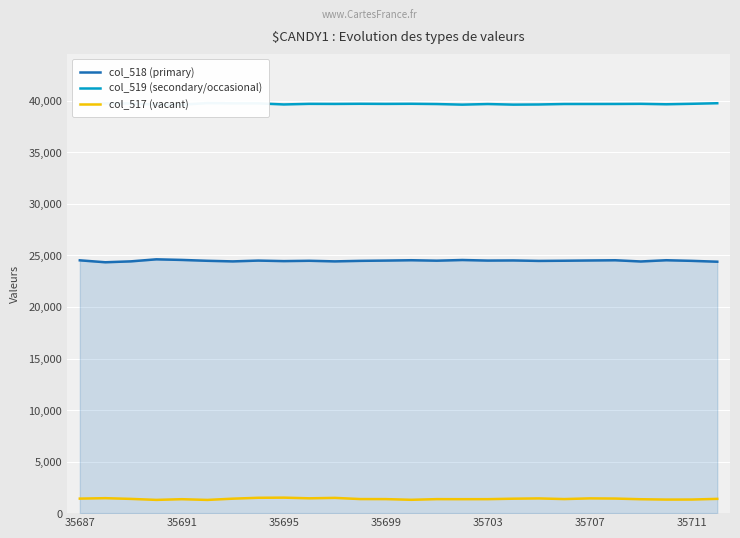

Rank the series by their average value, from highest to lowest.

col_519 (secondary/occasional), col_518 (primary), col_517 (vacant)